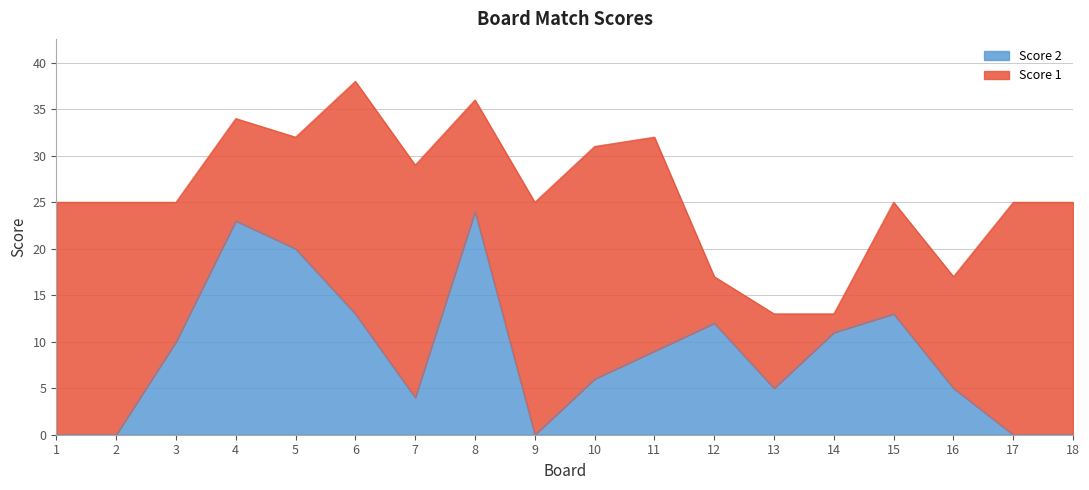

Between 5 and 4, which is larger?

4